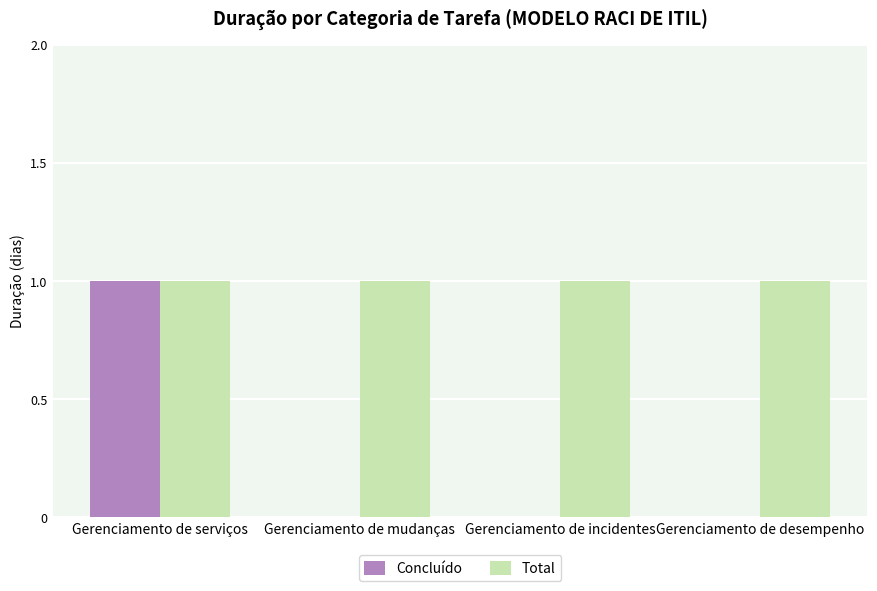

How many groups of bars are there?

4